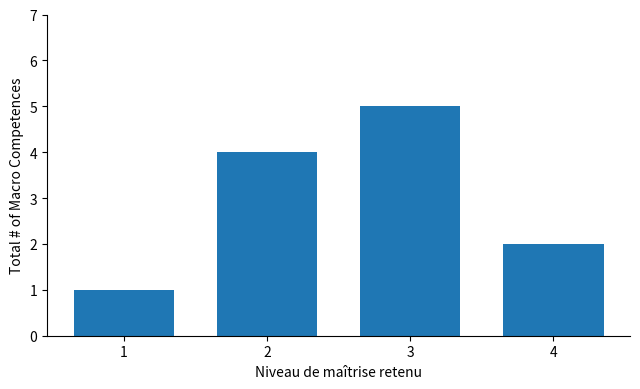

How many values are between 2 and 5?

3